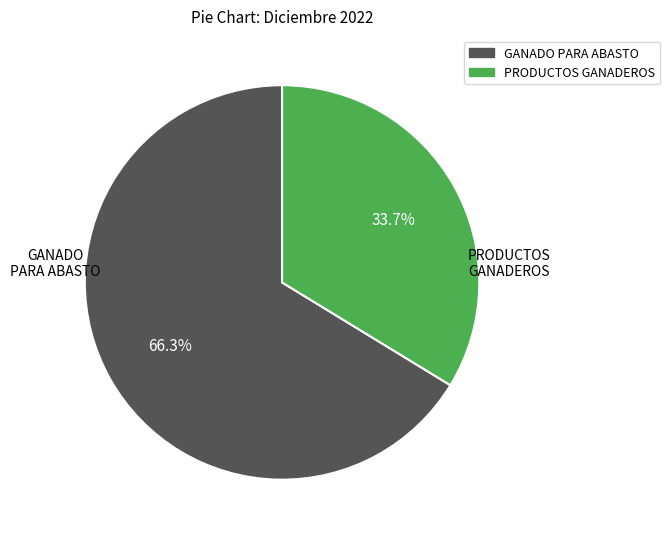

Is there a majority slice in this chart?

Yes